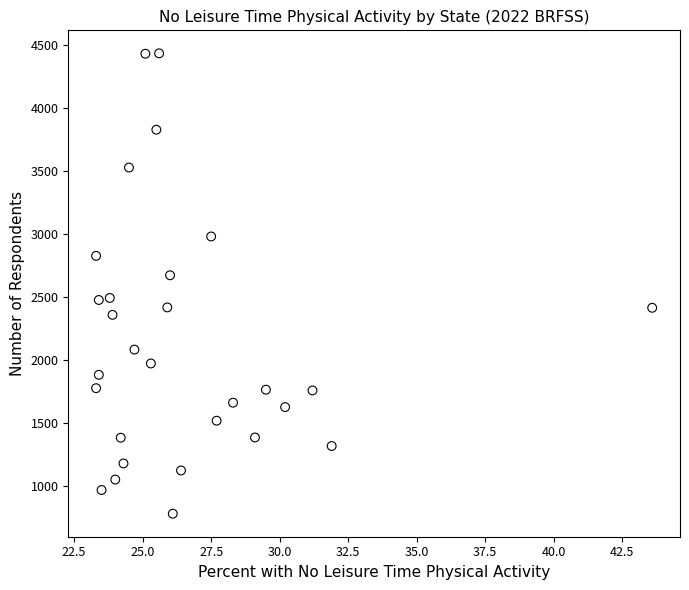

What Y value in the scatter plot is closest to 2610?

2676